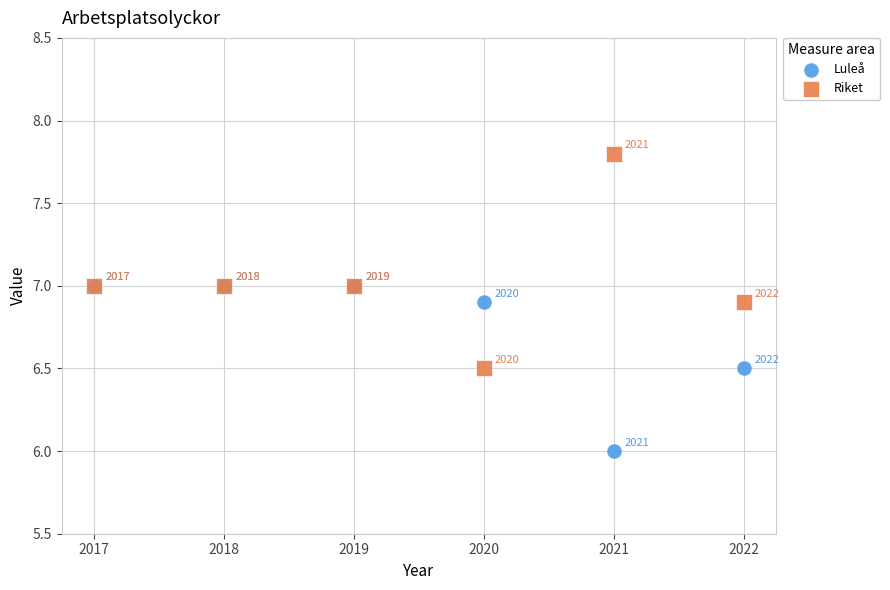

Which series reaches the maximum Y coordinate?

Riket